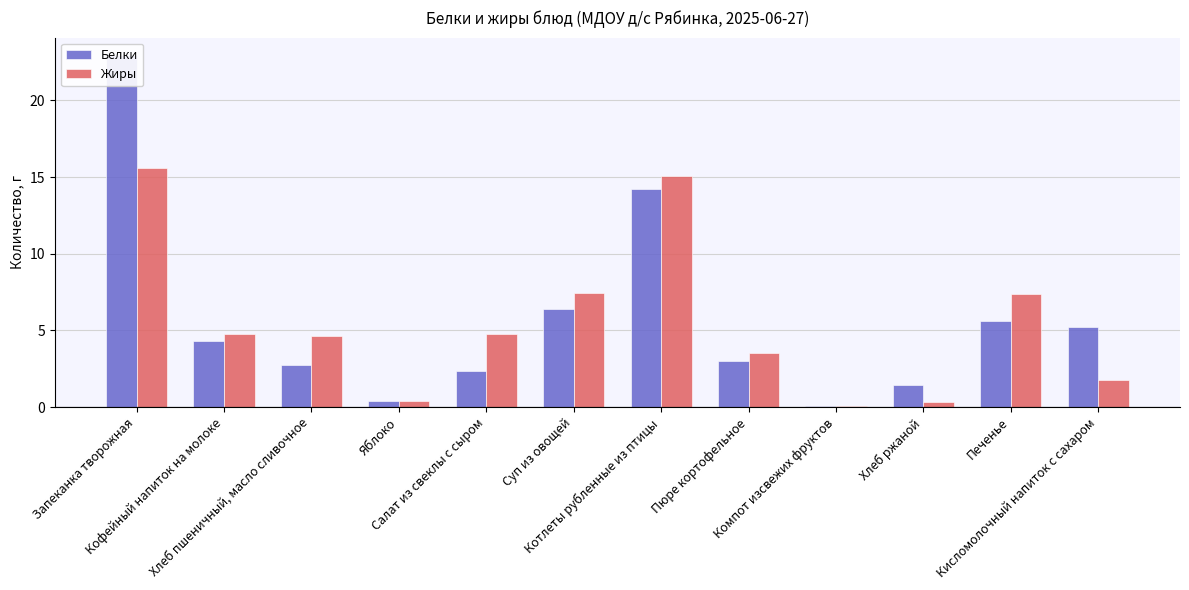

Does the chart contain any negative values?

No